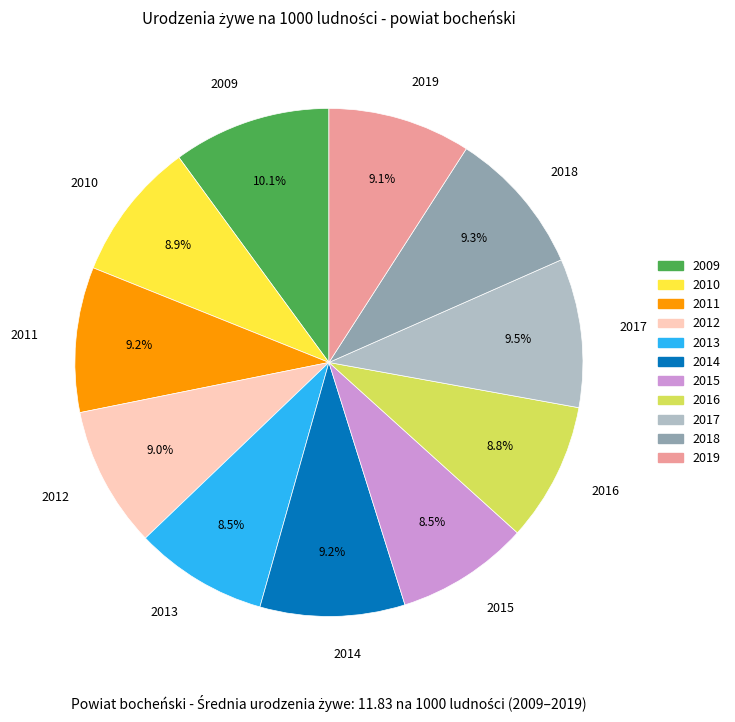

Is it true that 2014 is 4% of the pie?

False